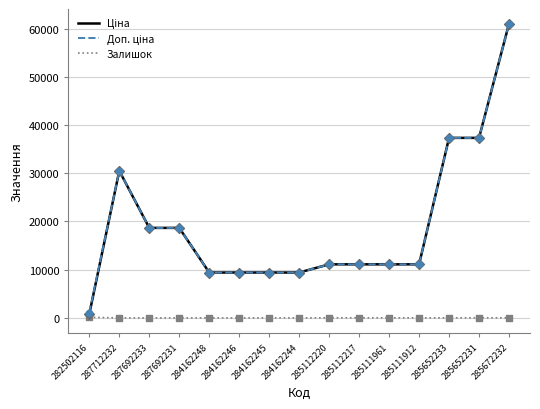

What is the difference between the highest and lowest values at 284162246?

9416.9